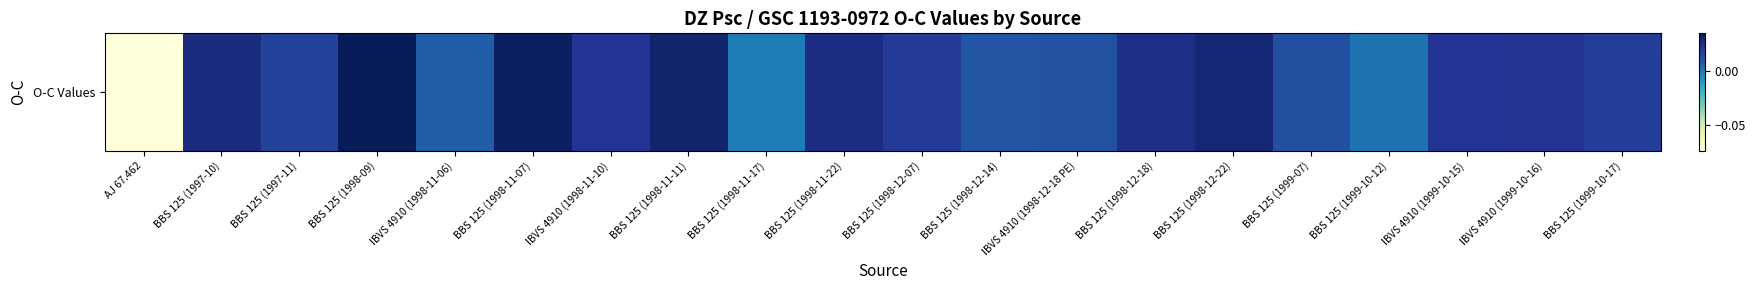

Rank the categories by value from highest to lowest.

BBS 125 (1998-09), BBS 125 (1998-11-07), BBS 125 (1998-11-11), BBS 125 (1998-12-22), BBS 125 (1997-10), BBS 125 (1998-11-22), BBS 125 (1998-12-18), IBVS 4910 (1999-10-16), IBVS 4910 (1999-10-15), IBVS 4910 (1998-11-10), BBS 125 (1998-12-07), BBS 125 (1999-10-17), BBS 125 (1997-11), BBS 125 (1999-07), IBVS 4910 (1998-12-18 PE), BBS 125 (1998-12-14), IBVS 4910 (1998-11-06), BBS 125 (1999-10-12), BBS 125 (1998-11-17), AJ 67.462